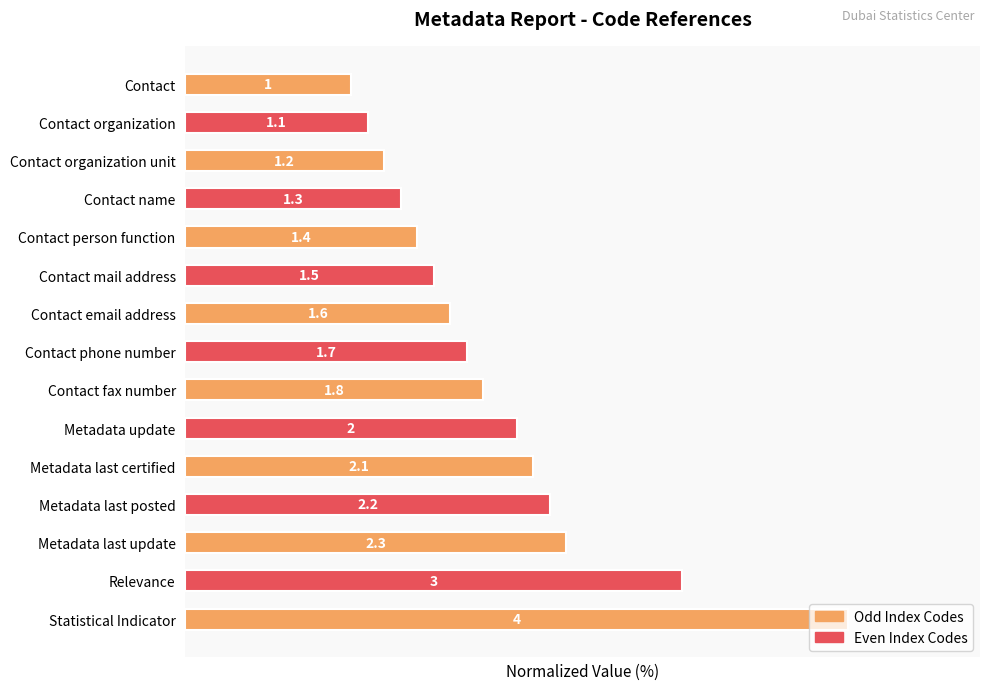

How many bars are there in total?

15